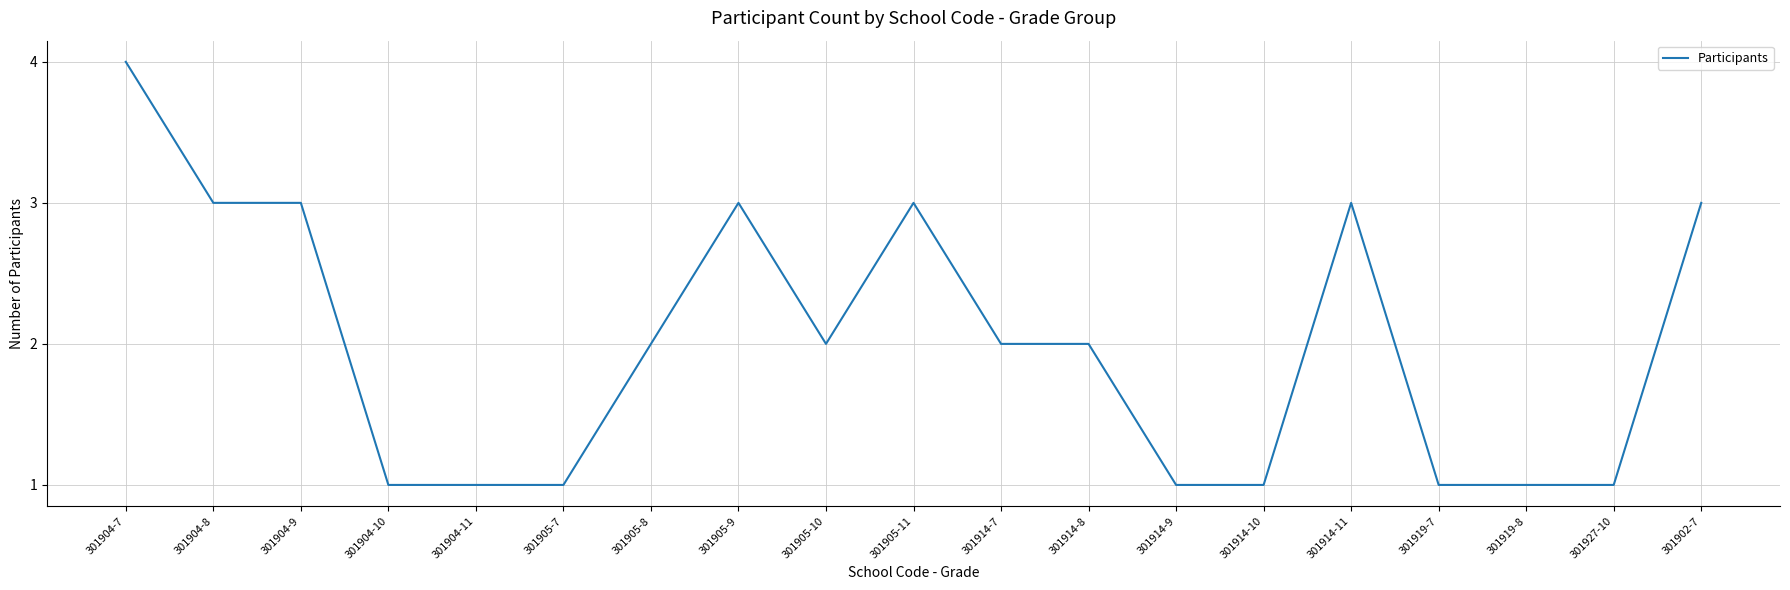

What position from the right is 301902-7?

1